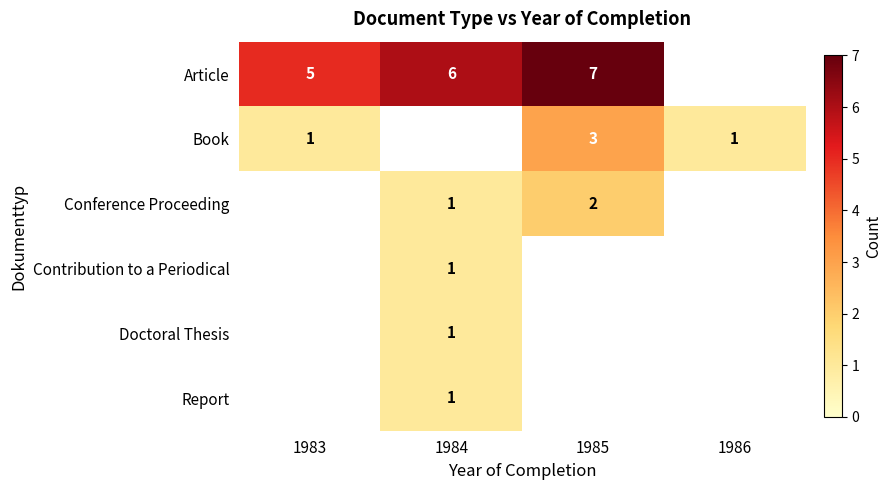

The value of Report at 1984 is 1. True or false?

True